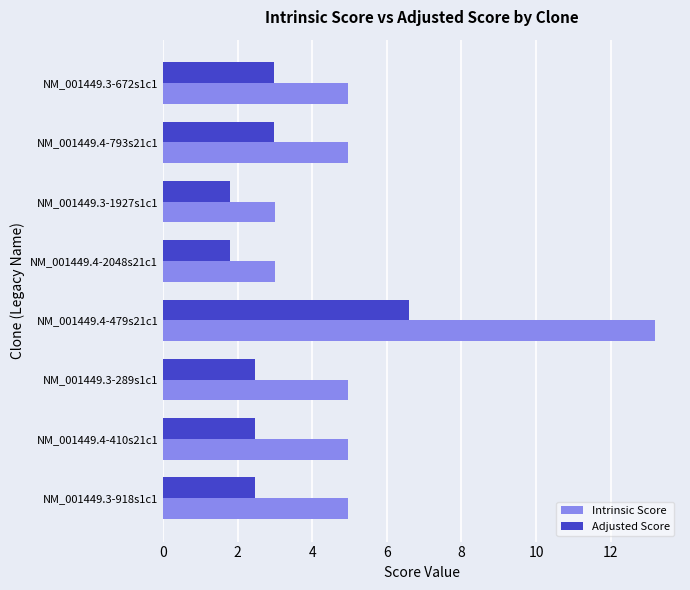

Which series has the widest spread of values?

Intrinsic Score